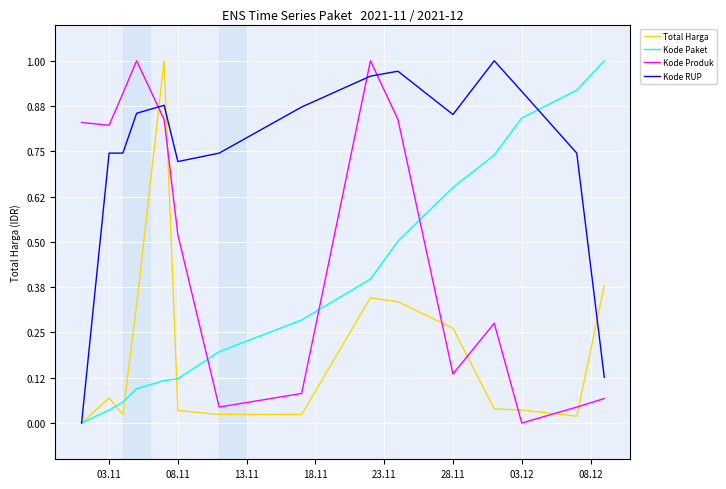

Rank the series by their average value, from highest to lowest.

Kode RUP, Kode Produk, Kode Paket, Total Harga